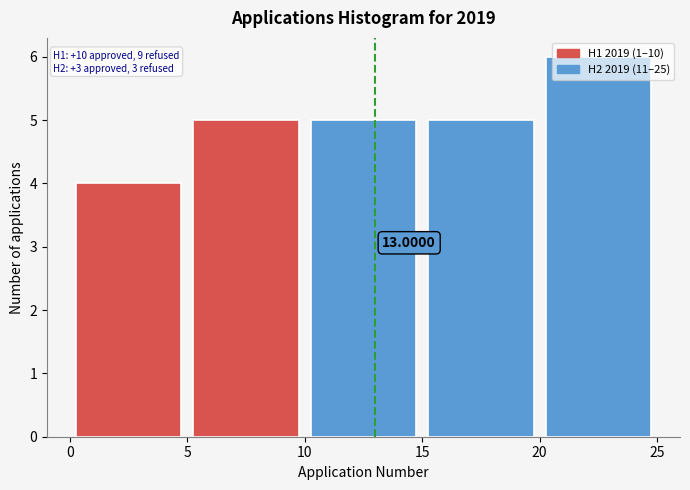

Over which range of the x-axis is the bar tallest?

20 to 25